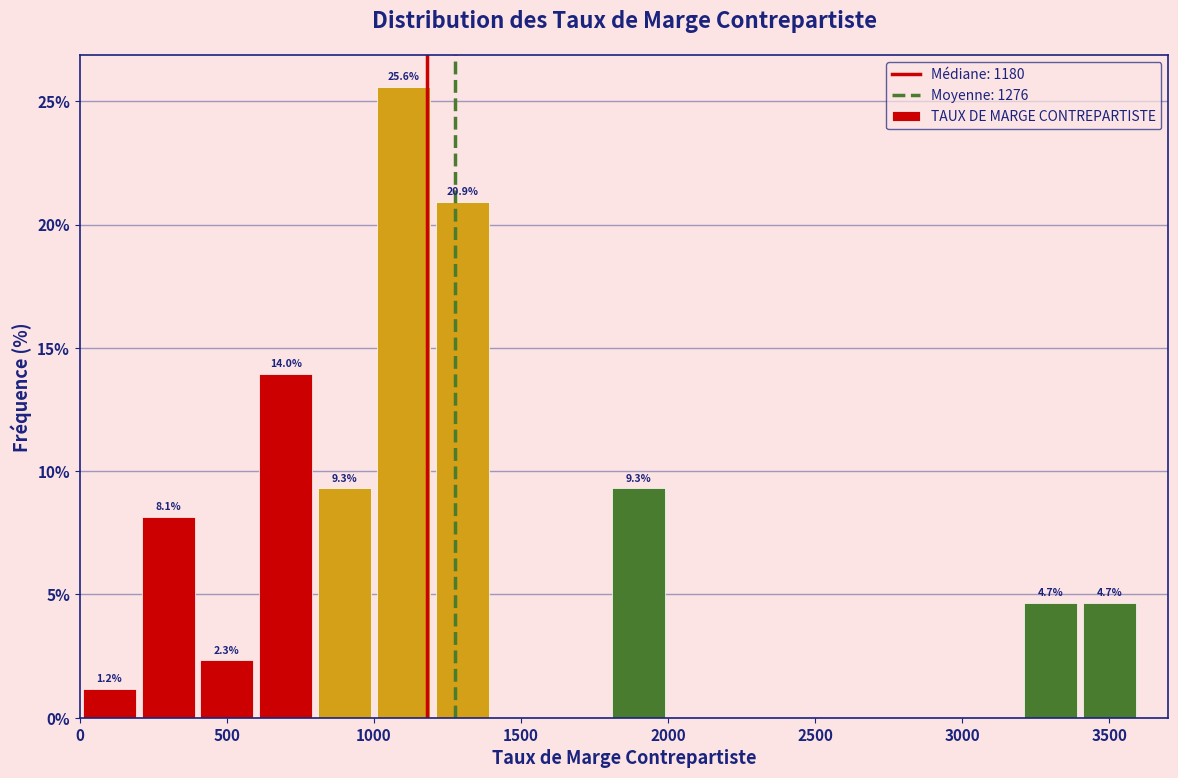

Which range on the x-axis has the tallest bar?

1000 to 1200